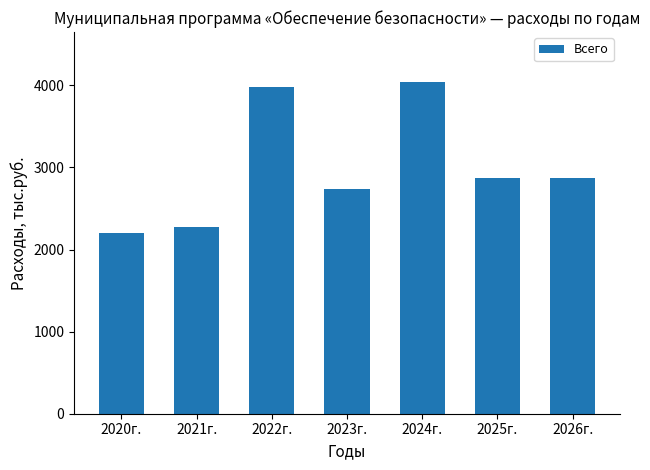

Reading left to right, list all the values displayed in this chart.

2020г.=2206.4	2021г.=2274.0	2022г.=3974.6	2023г.=2734.7	2024г.=4043.3	2025г.=2869.5	2026г.=2869.5